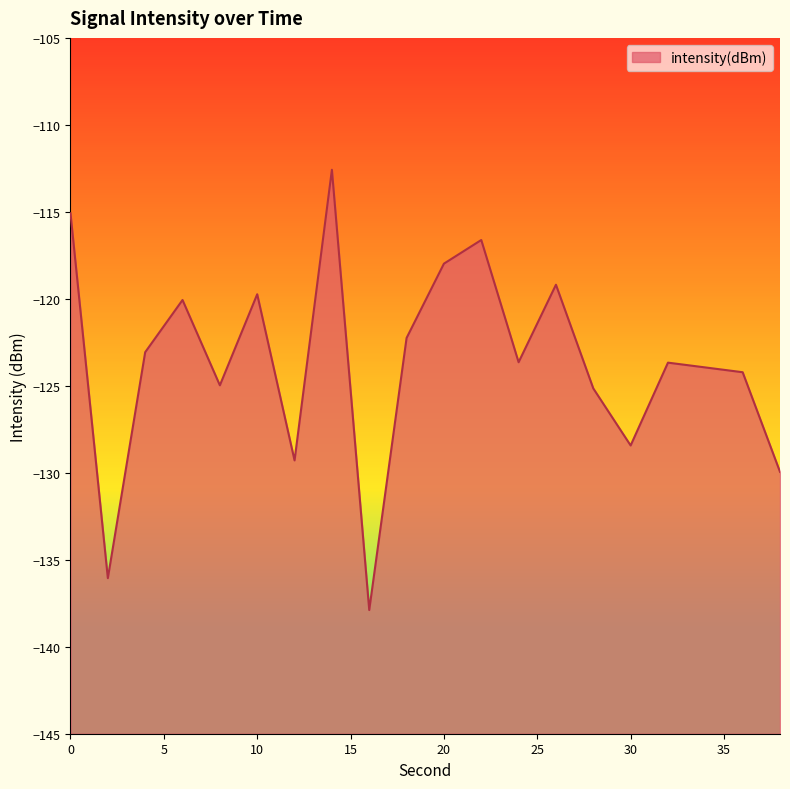

True or false: the data shows -136.1 at 2.

True